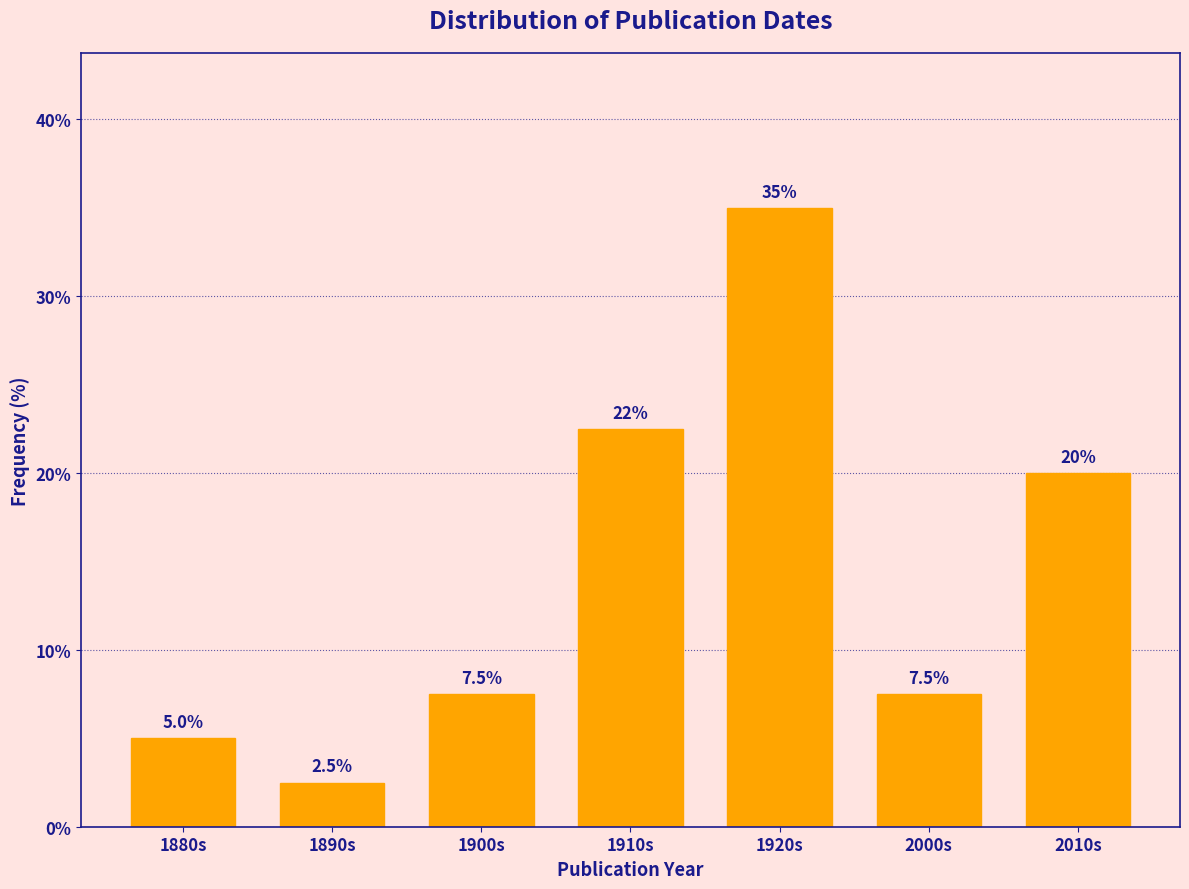

Reading left to right, extract all data points from this chart.

1880s=5.0	1890s=2.5	1900s=7.5	1910s=22.5	1920s=35.0	2000s=7.5	2010s=20.0